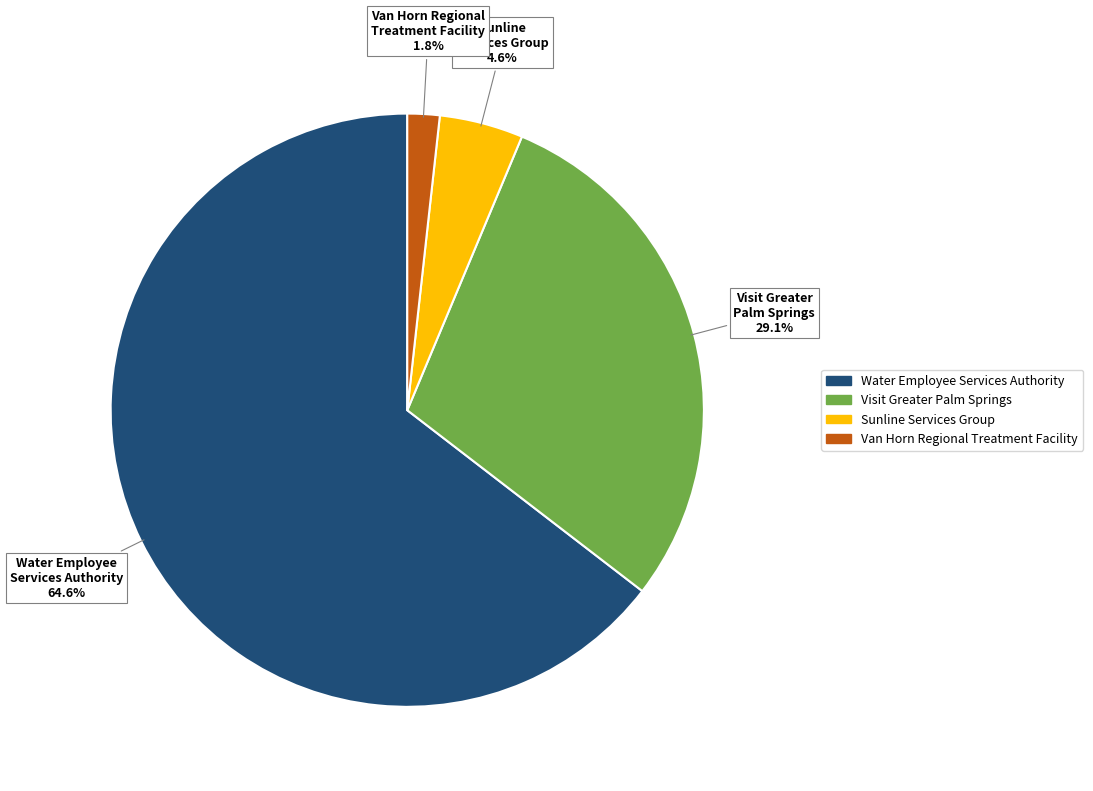

To the nearest percent, what is the combined percentage of Van Horn Regional Treatment Facility and Sunline Services Group?

6%